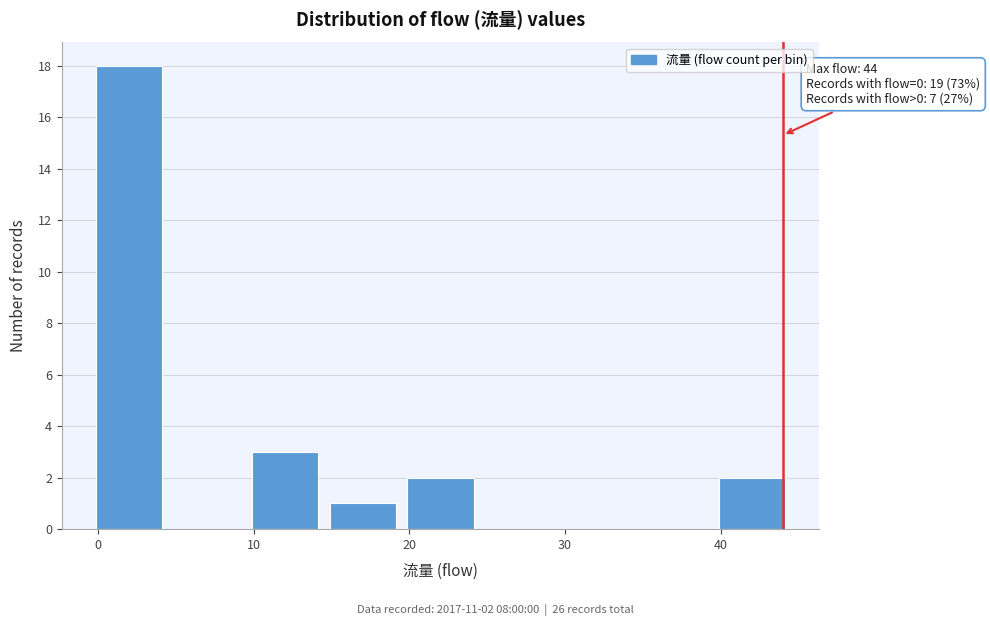

Which range on the x-axis has the tallest bar?

-0.5 to 4.5